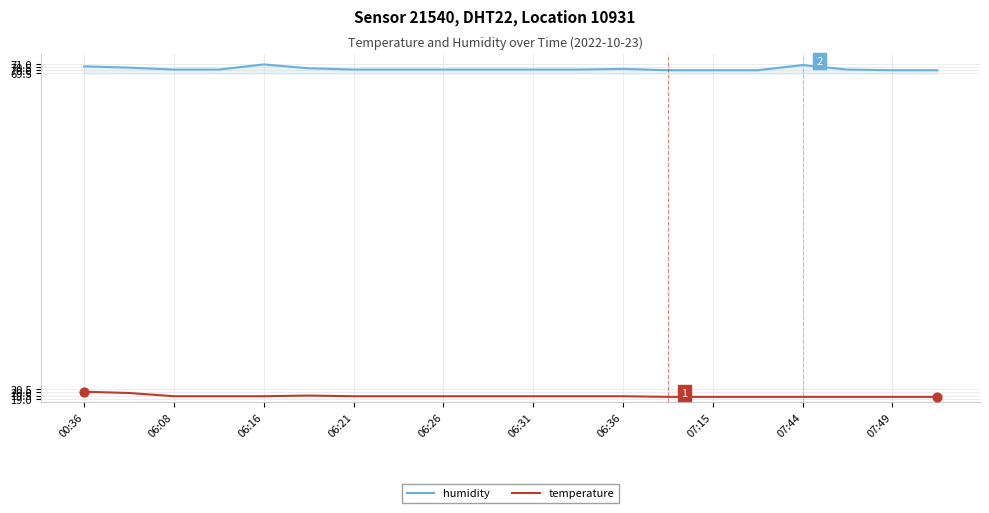

List the series in order of their peak value, highest first.

humidity, temperature